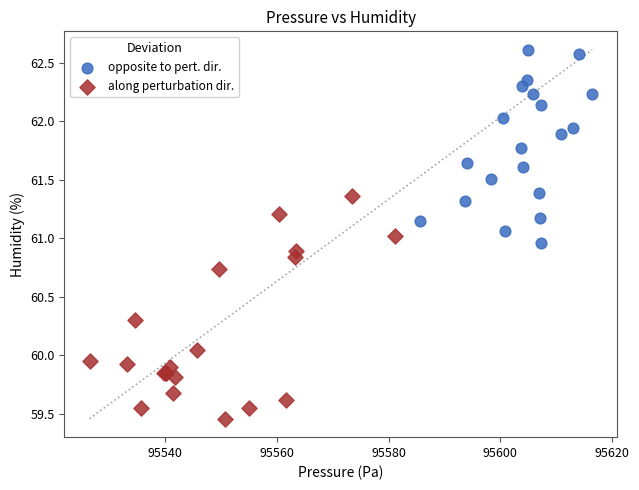

Which series has the largest Y range (max minus min)?

along perturbation dir.